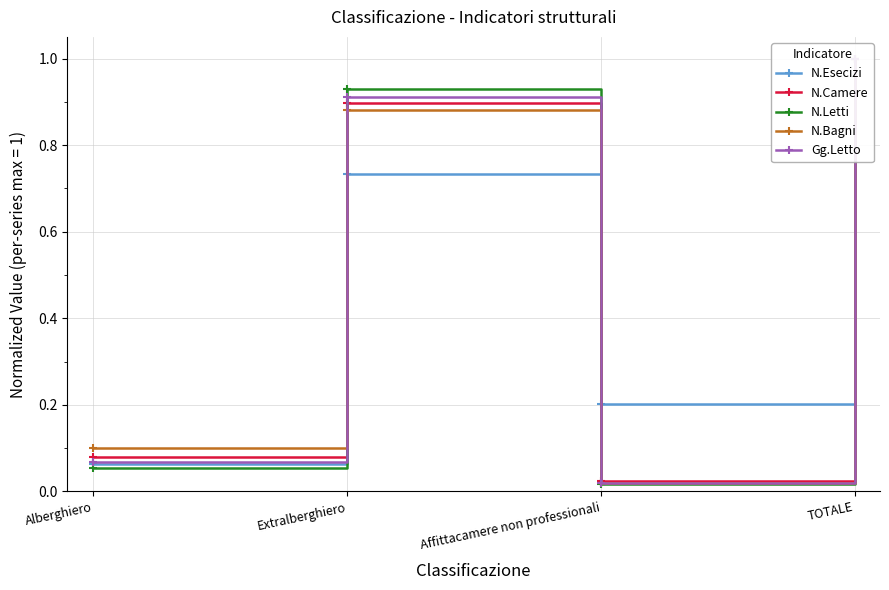

How many interior local valleys does the N.Camere series have?

1